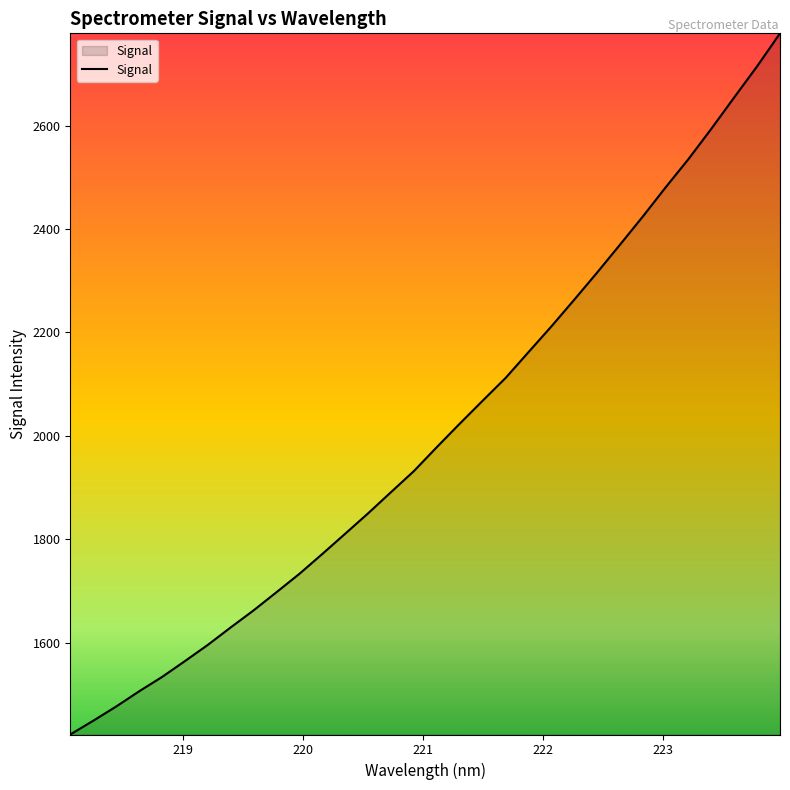

True or false: there are more than 1 points higher than both neighbors.

False